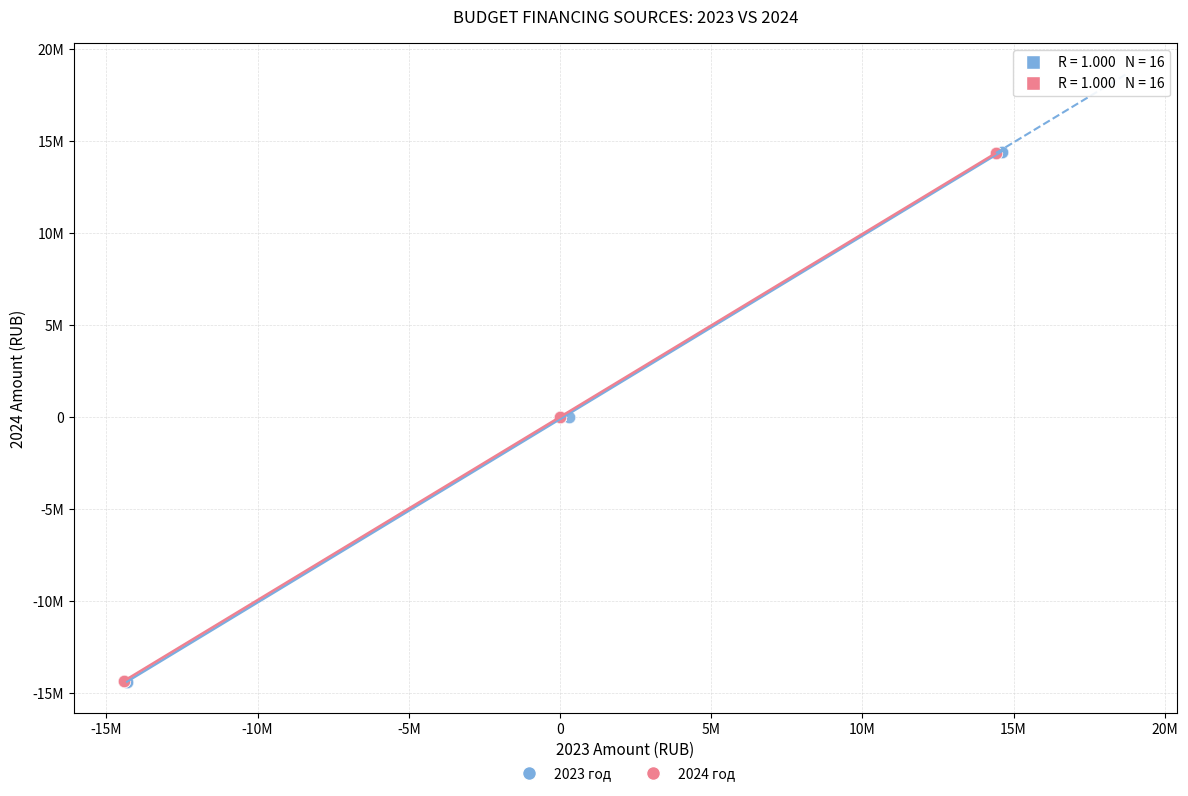

What are all the series names shown in the legend?

2023 год, 2024 год